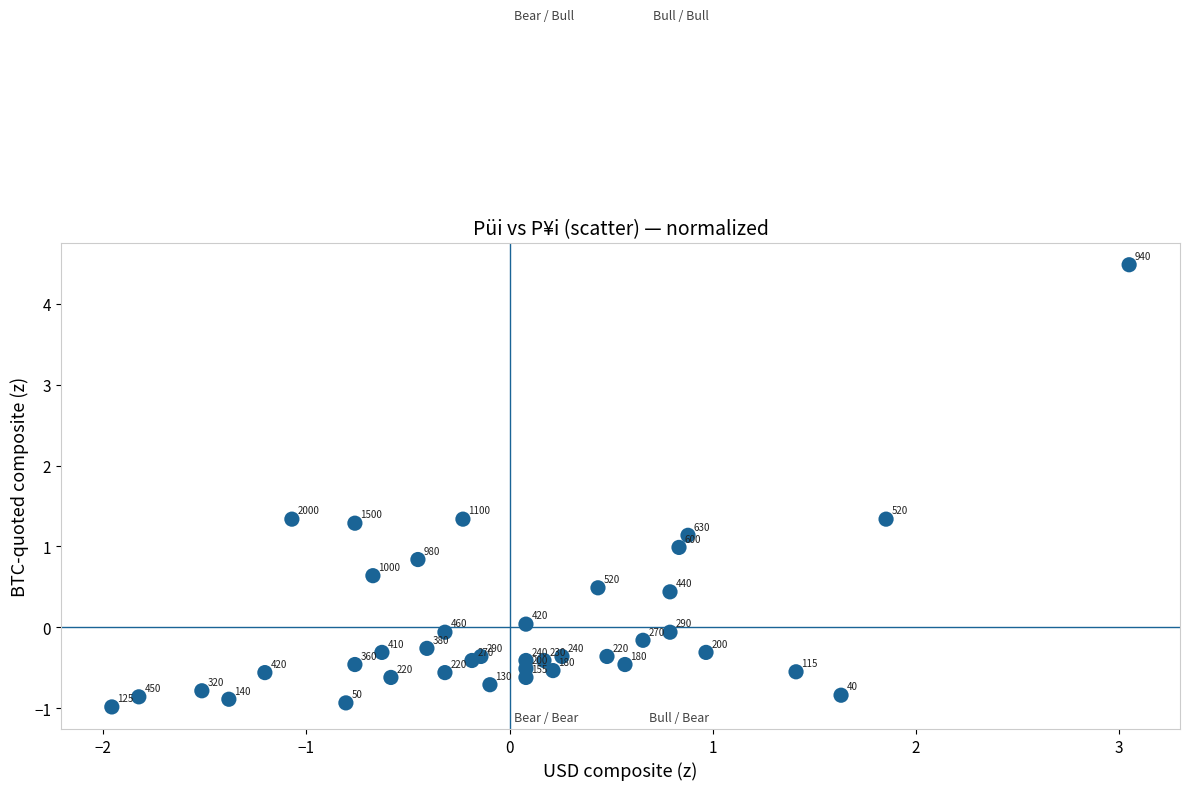

What Y value in the scatter plot is closest to 1?

1.0